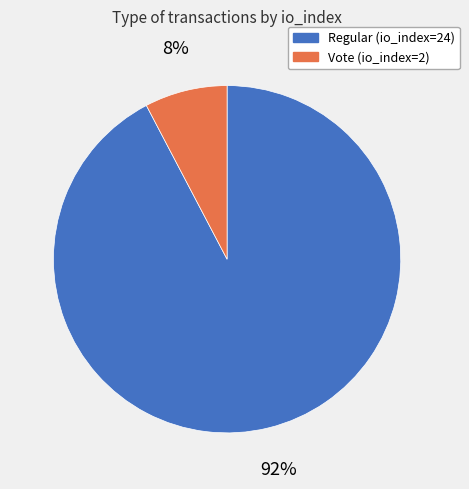

Which has a higher value, Vote (io_index=2) or Regular (io_index=24)?

Regular (io_index=24)